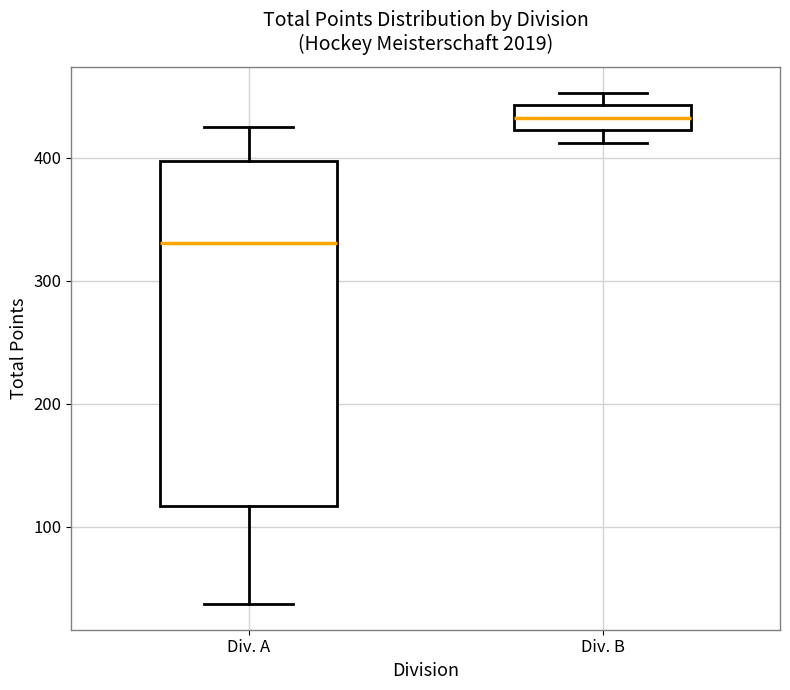

Which box is the tallest, from its lower edge to its upper edge?

Div. A